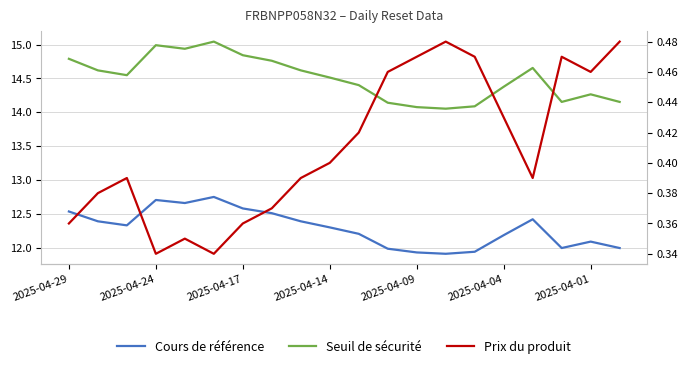

True or false: Prix du produit and Seuil de sécurité intersect in this chart.

False